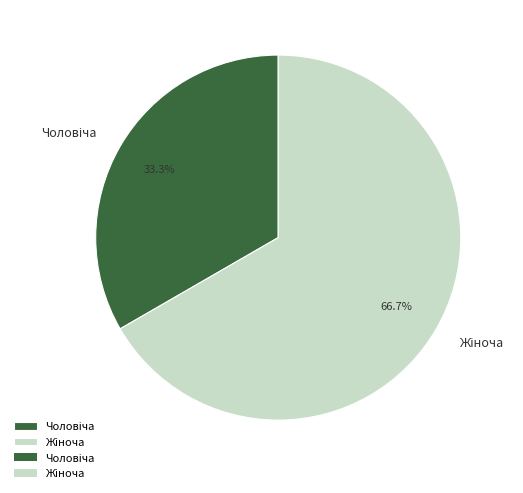

Is there any slice that represents more than half of the pie?

Yes